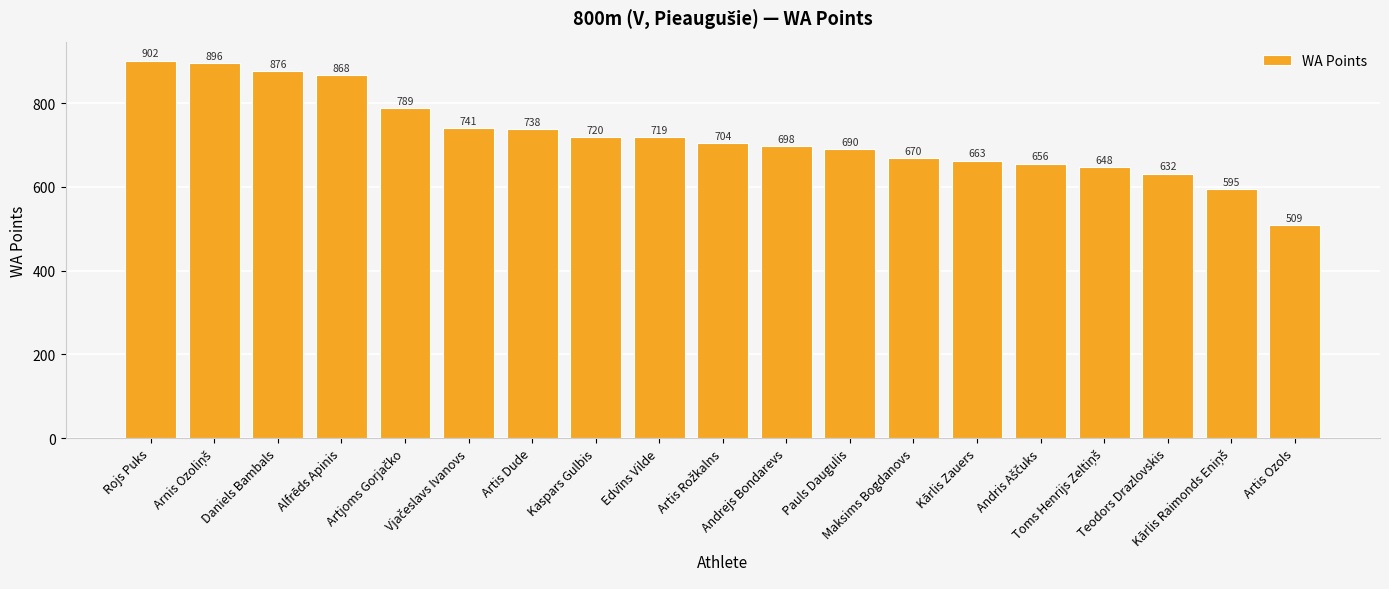

Approximately how many times larger is the value at Teodors Drazlovskis compared to Alfrēds Apinis?

0.7